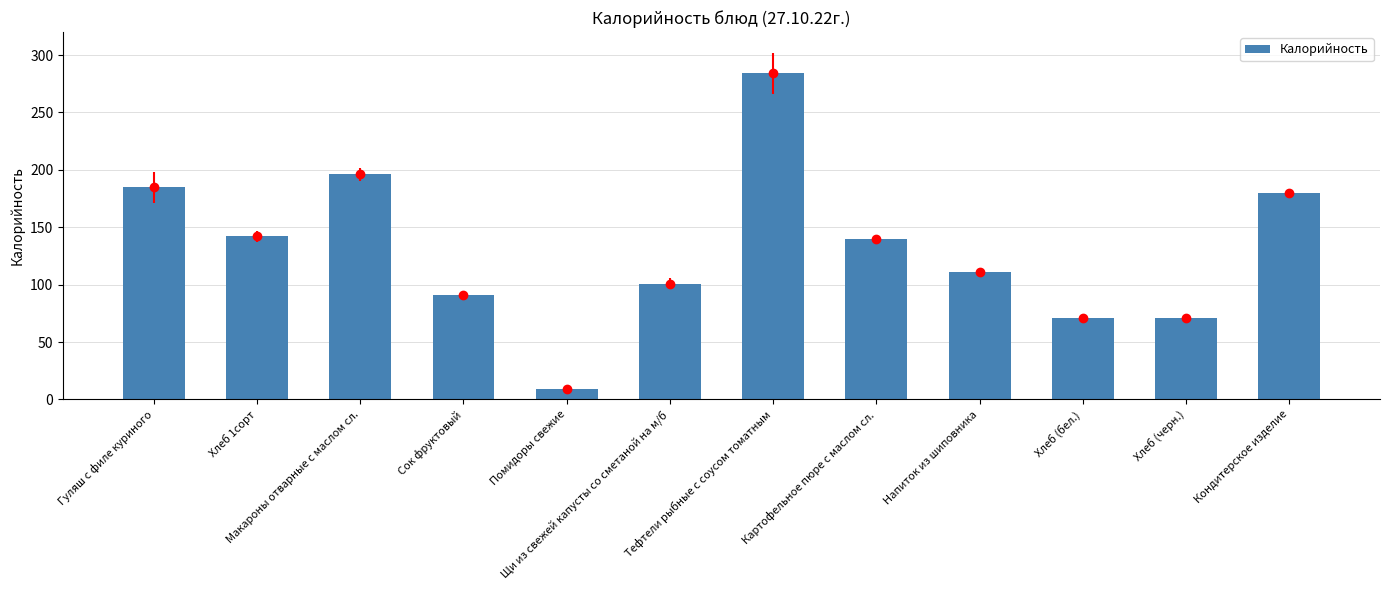

What is the difference between the values at Картофельное пюре с маслом сл. and Помидоры свежие?

131